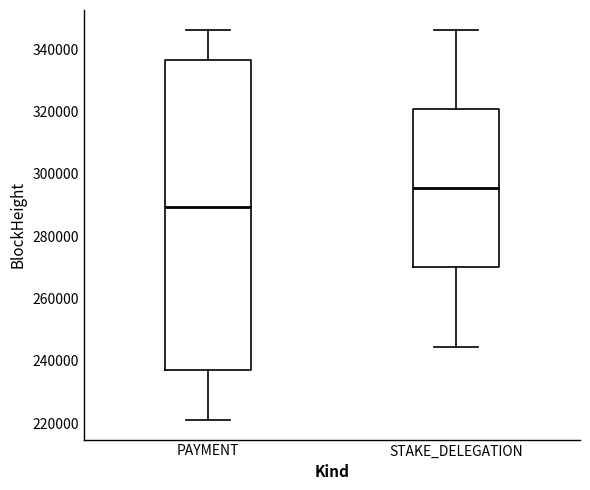

Reading left to right, read every box against the y-axis: the position of its median line, the range the box covers, and the ends of its whiskers. The values are not printed on the chart, so give them approximately, as read against the axis.

PAYMENT: median 290000, box 236000 to 336000, whiskers 220000 to 346000
STAKE_DELEGATION: median 296000, box 270000 to 320000, whiskers 244000 to 346000